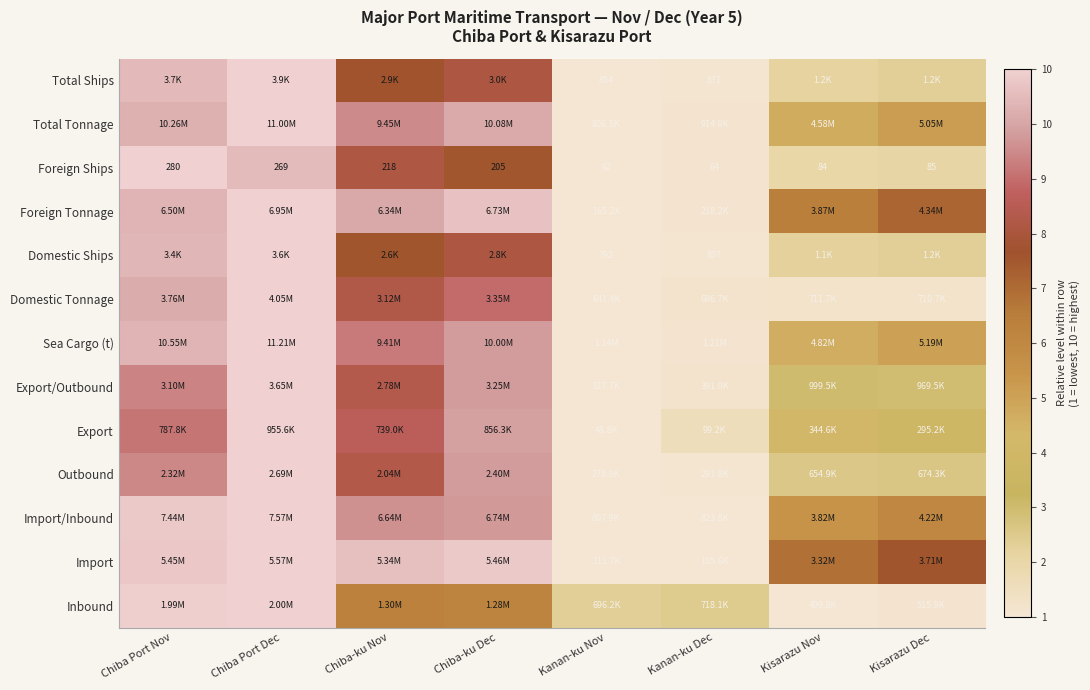

Between Chiba Port Nov and Kisarazu Dec, which series saw the biggest shift?

Inbound